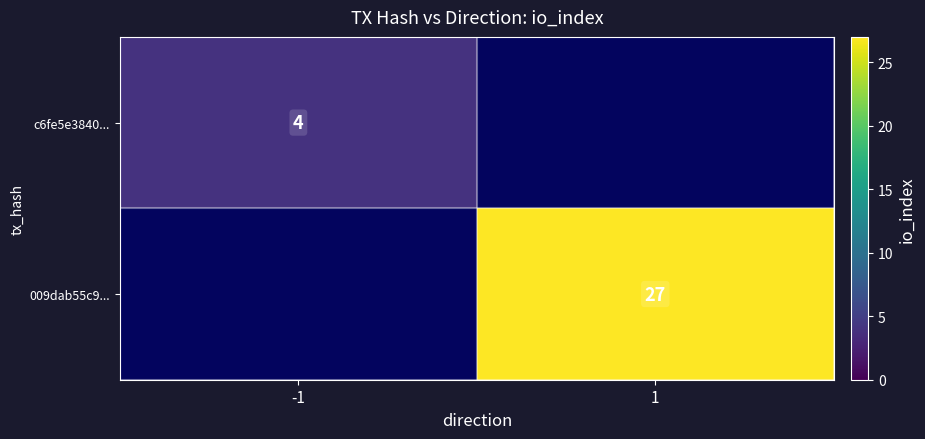

True or false: c6fe5e3840... has a value of 4 at -1.

True